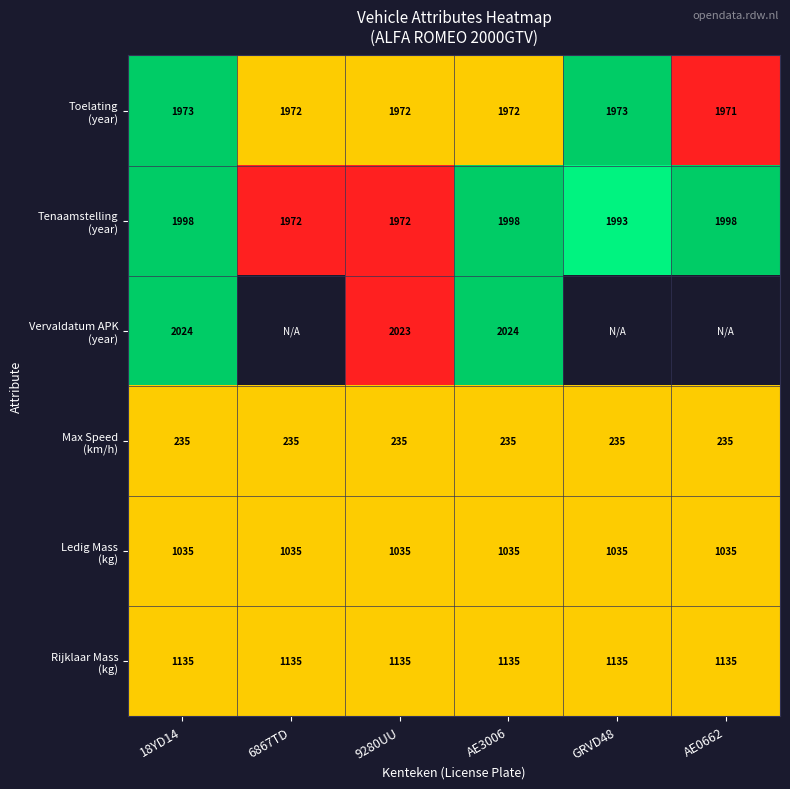

What is the total value across all series at AE3006?

8399